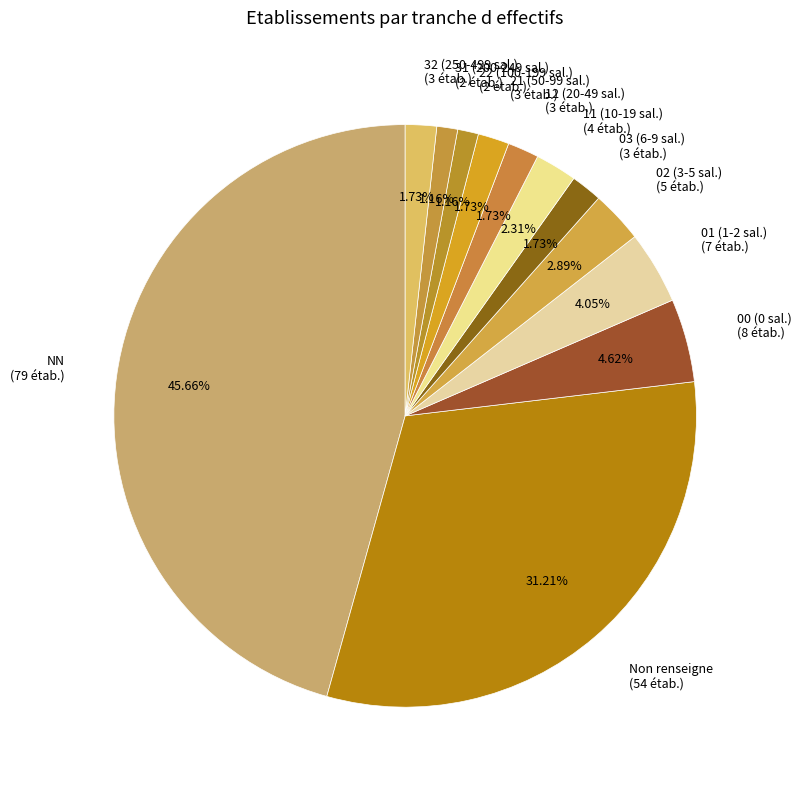

Count the number of slices in the pie.

12